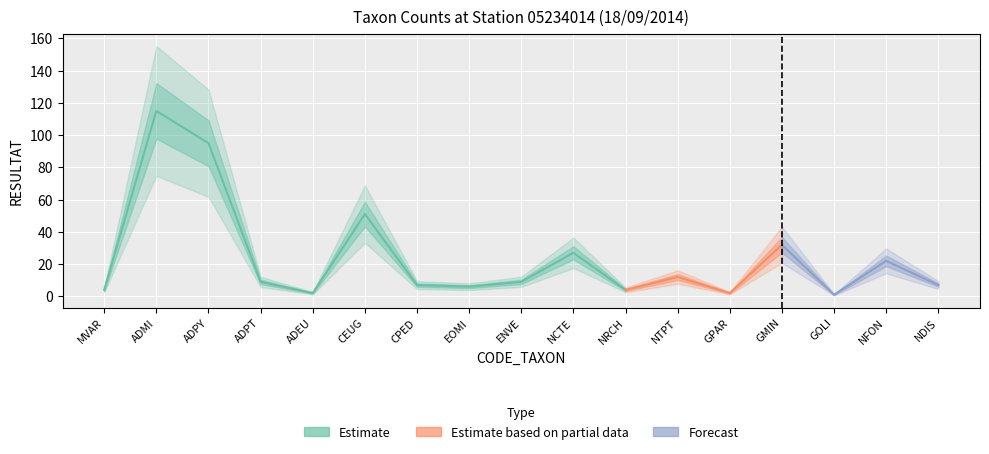

Where does the data first go above 9?

ADMI